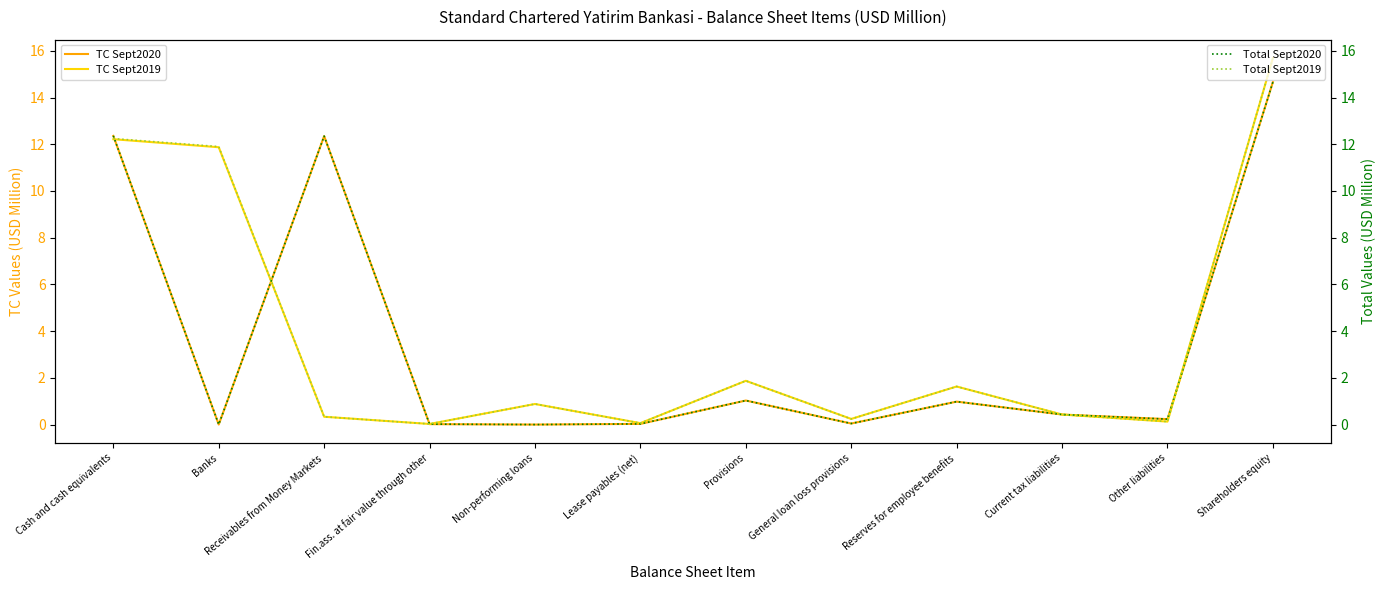

Is it true that Total Sept2020 equals 0.0 at Non-performing loans?

False